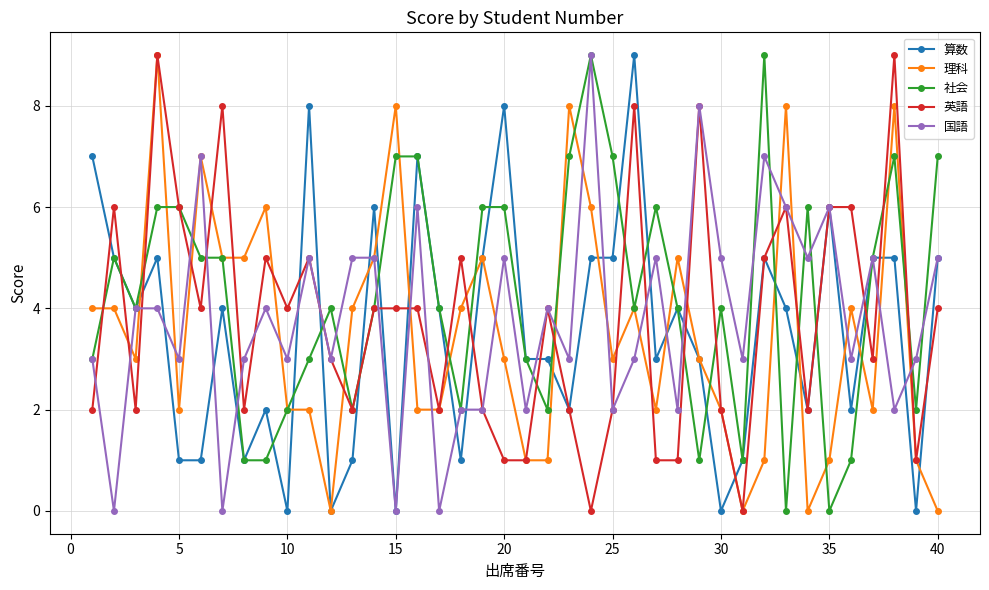

Which series has the largest total across all categories?

社会